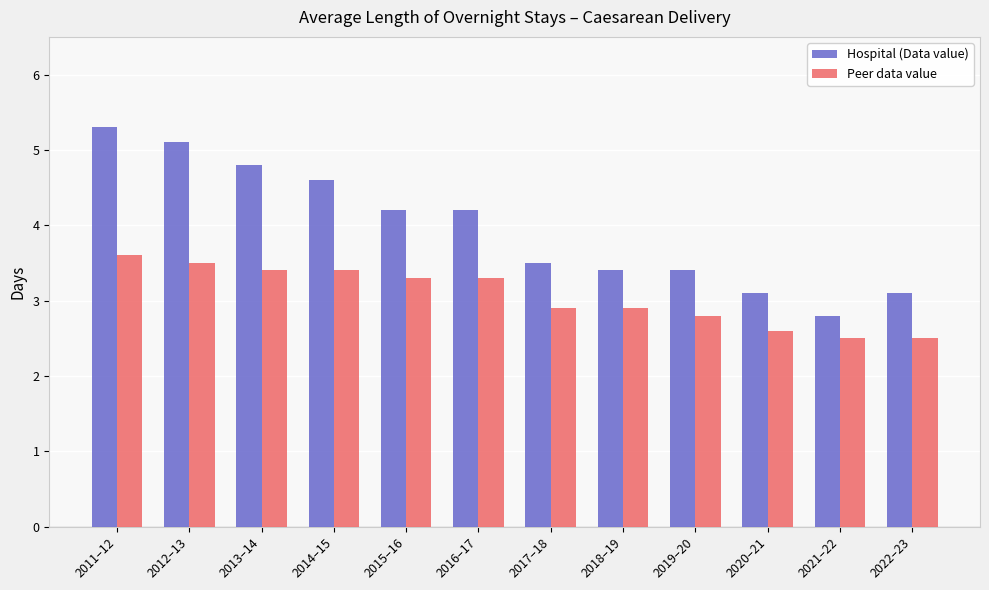

What is the difference between the highest and lowest values at 2014–15?

1.2